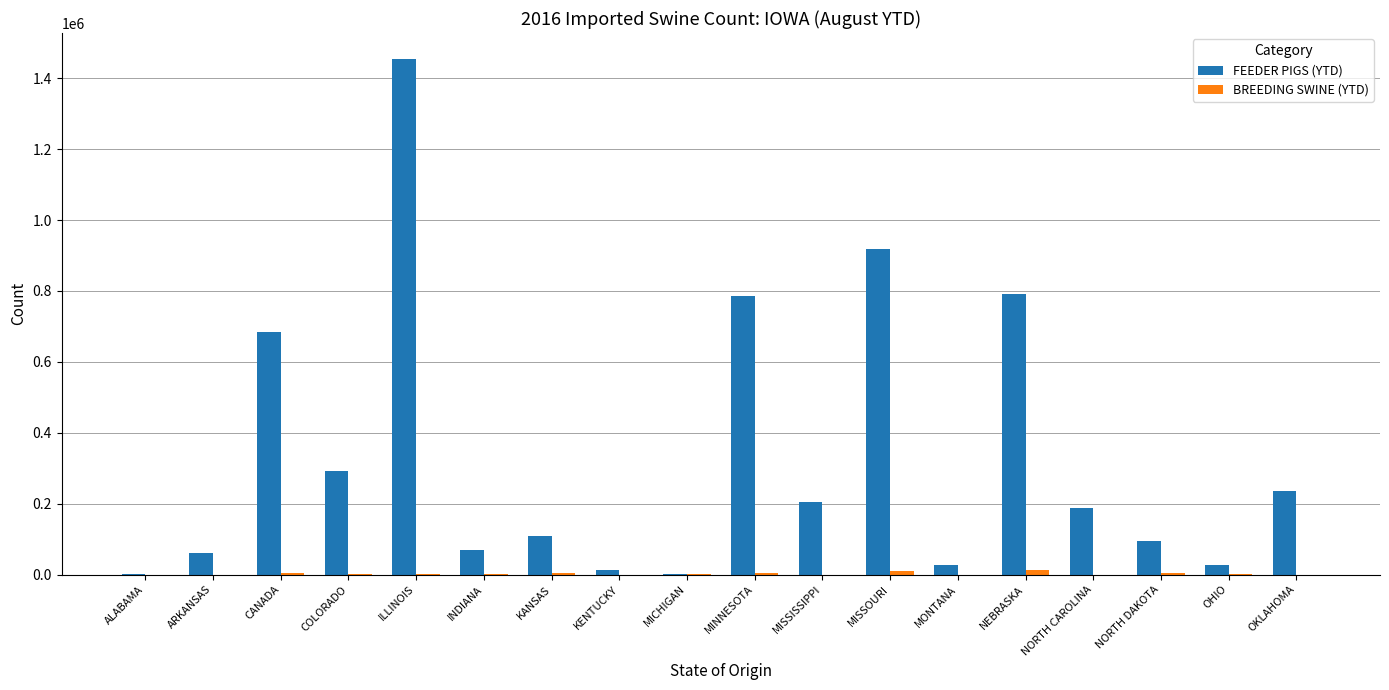

Which category has the highest value in the FEEDER PIGS (YTD) series?

ILLINOIS